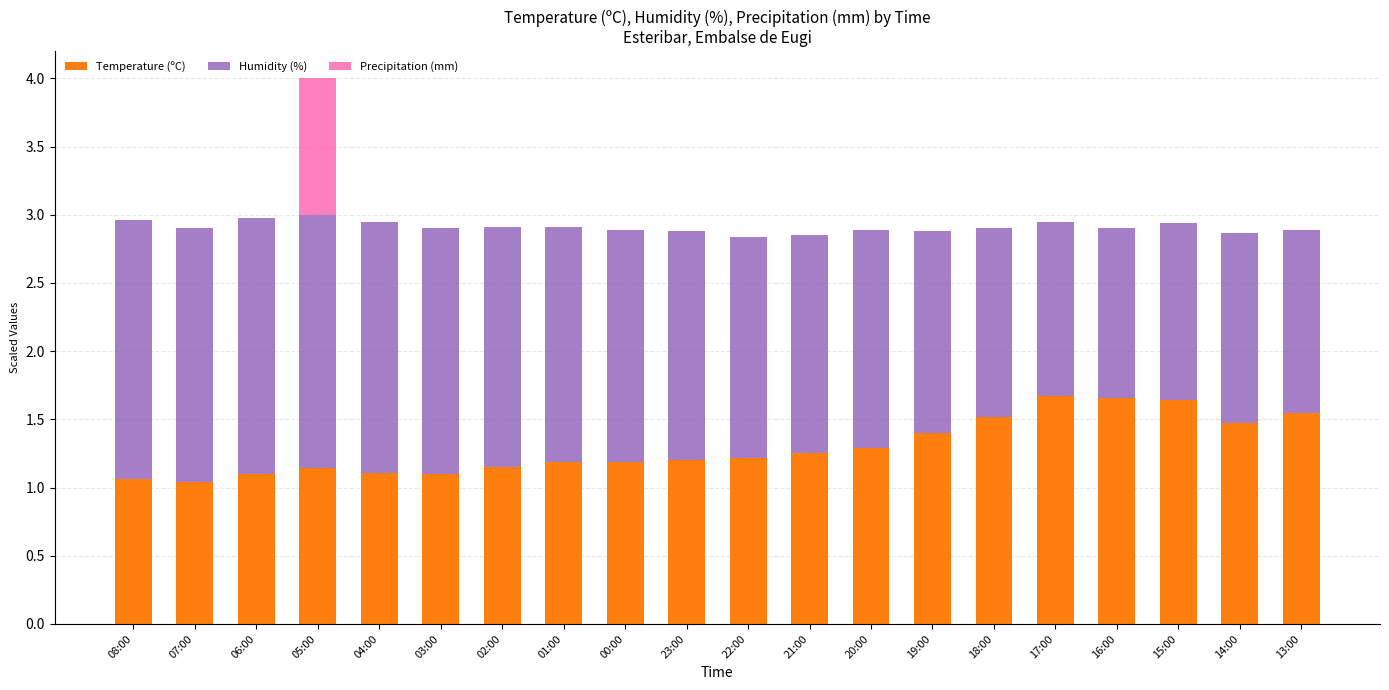

At which category is the sum across all series the highest?

05:00